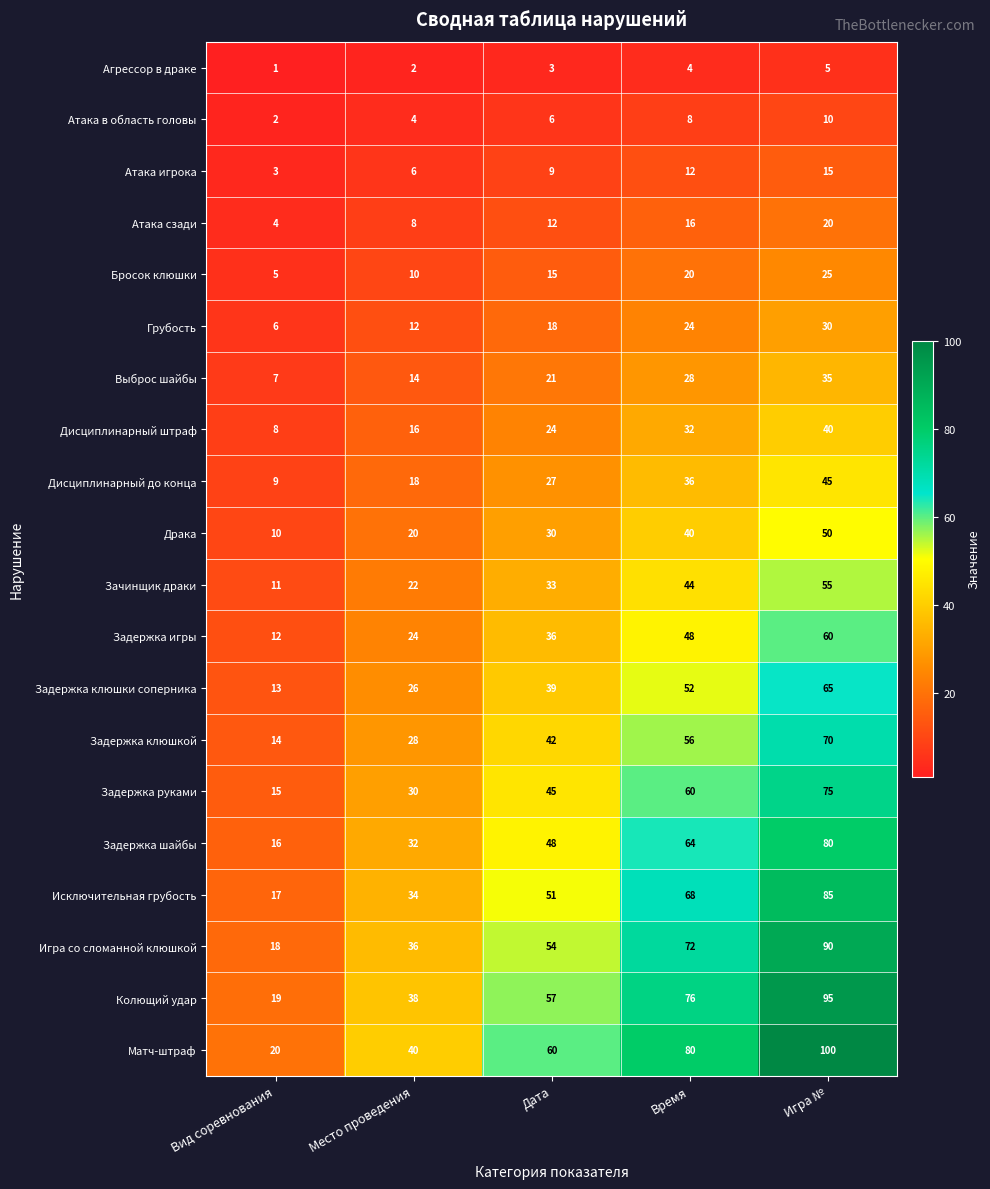

What is the minimum value for Задержка клюшкой?

14